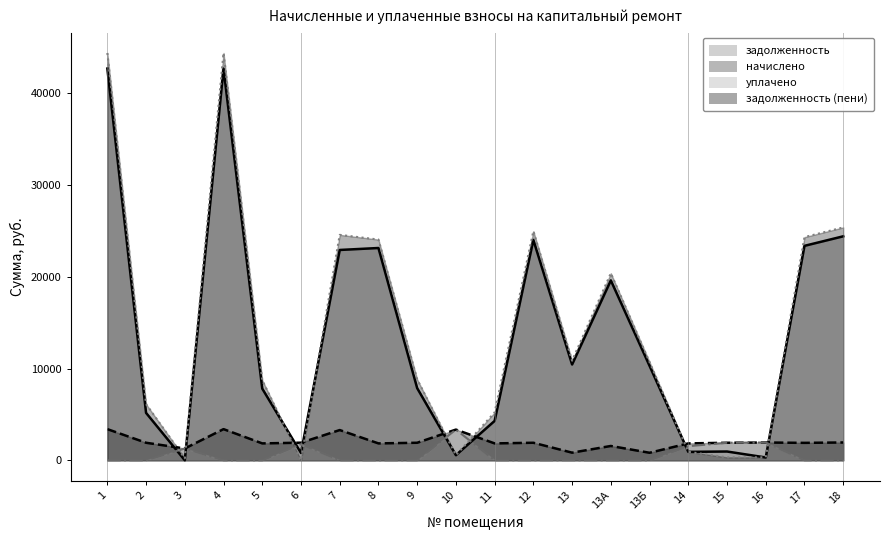

Which has a higher value, 13 or 12?

12